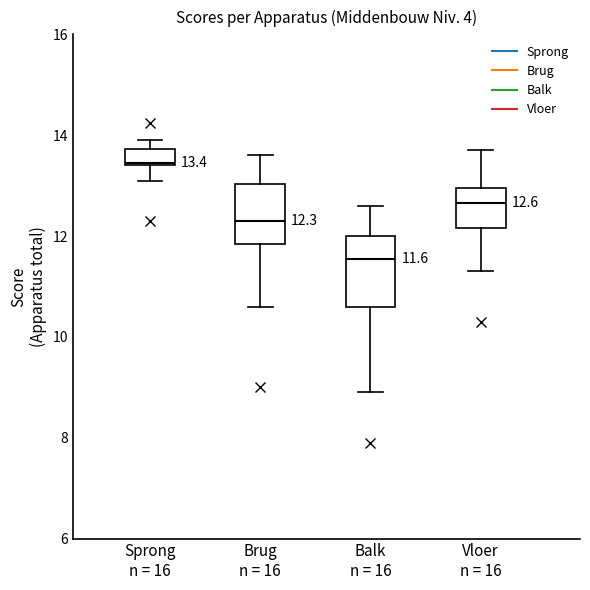

Which box has the highest median line?

Sprong n = 16